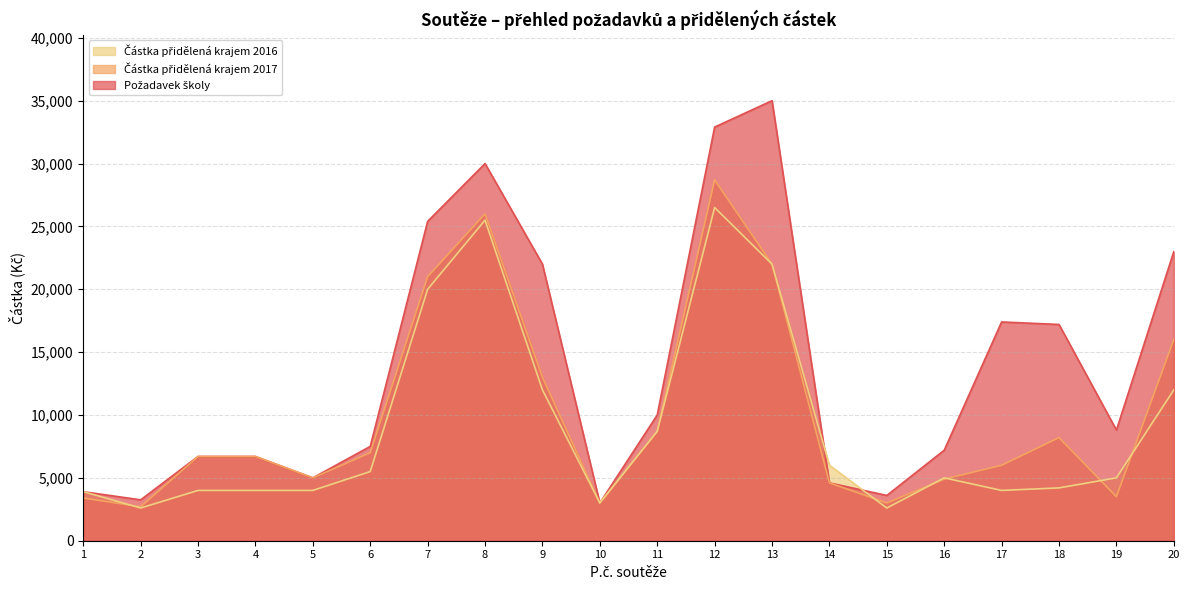

What is the minimum value for Částka přidělená krajem 2017?

2700